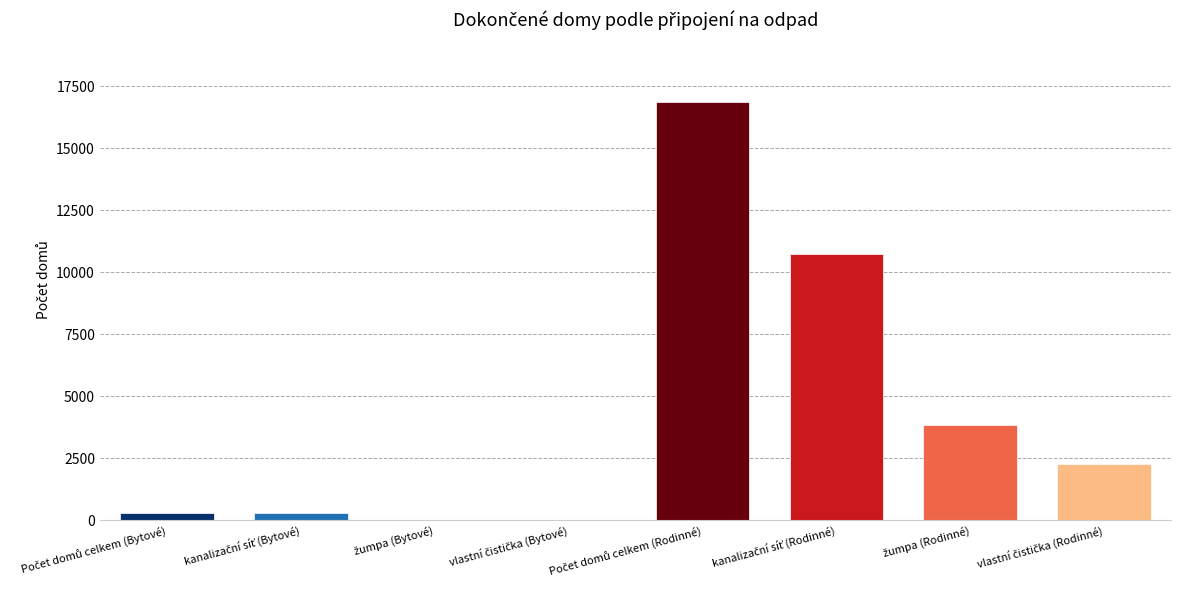

What is the greatest value displayed?

16849